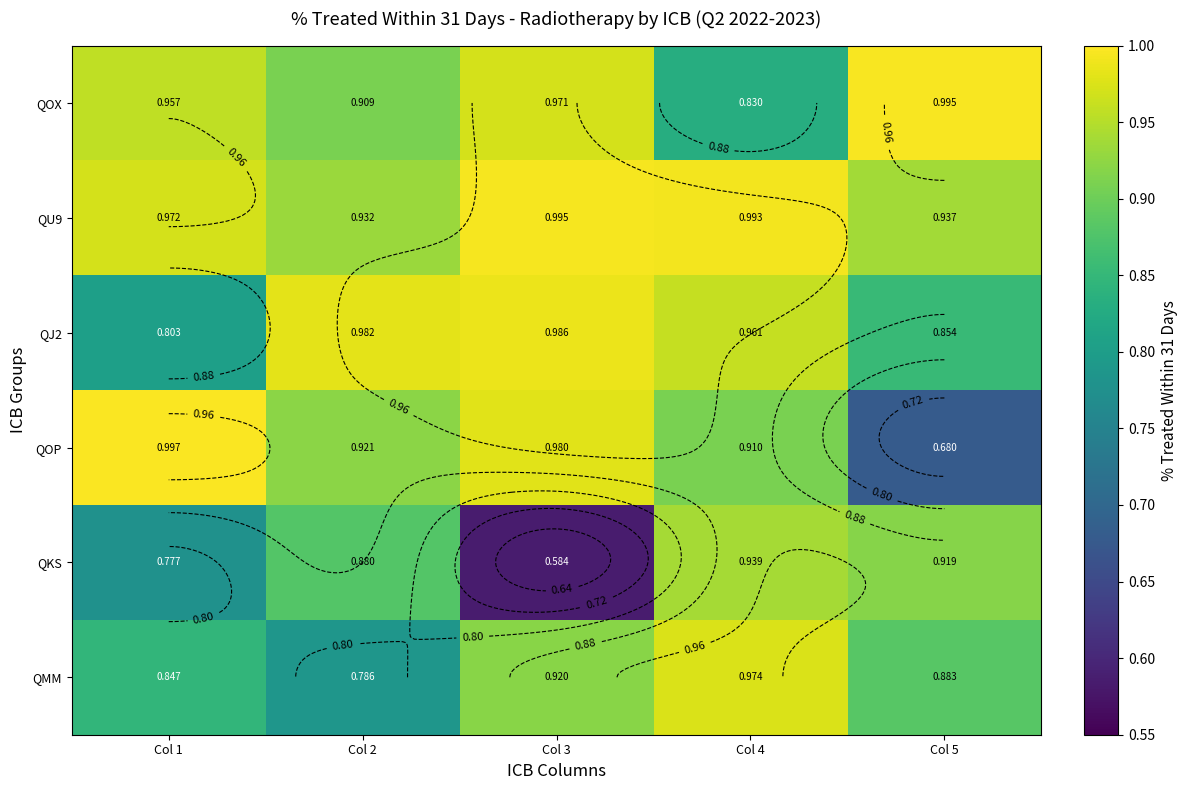

Is the value of QJ2 at Col 4 greater than the value of QU9 at Col 1?

No